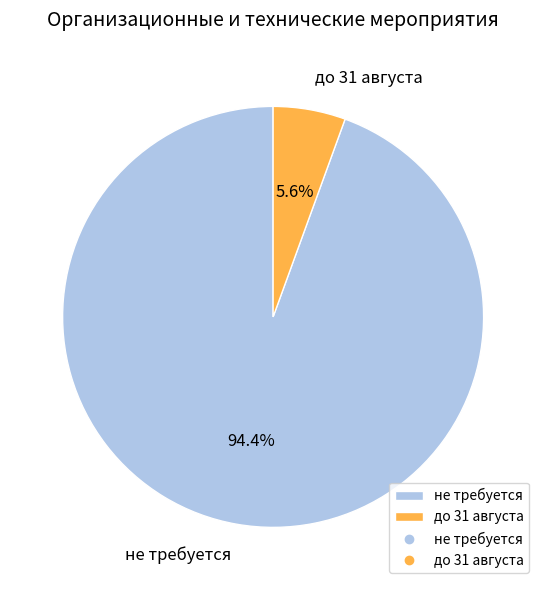

To the nearest percent, what is the difference between the largest and smallest slice percentages?

89%